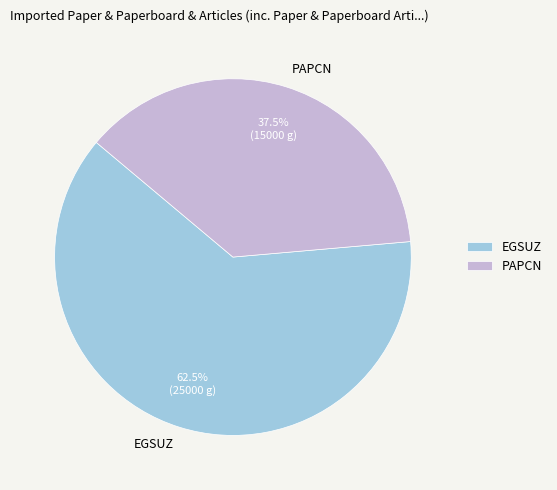

Which category has the biggest portion of the pie?

EGSUZ